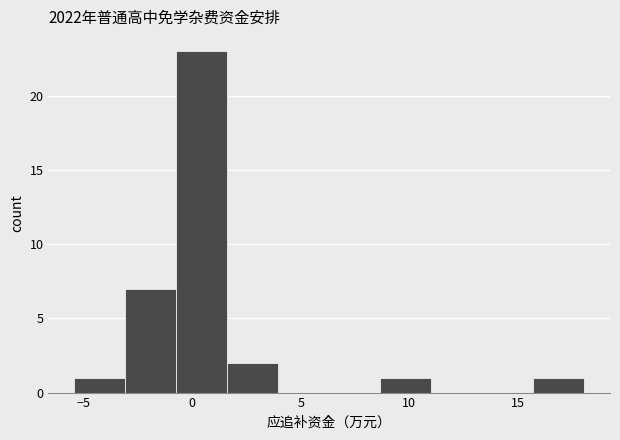

Reading left to right, list every bar in this chart as the range it spans on the x-axis followed by its height. Neither the bar edges nor the heights are printed on the chart, so give them approximately, as read against the axes.

-5.5 to -3.0: 1
-3.0 to -0.5: 7
-0.5 to 1.5: 23
1.5 to 4.0: 2
4.0 to 6.5: 0
6.5 to 8.5: 0
8.5 to 11.0: 1
11.0 to 13.5: 0
13.5 to 15.5: 0
15.5 to 18.0: 1